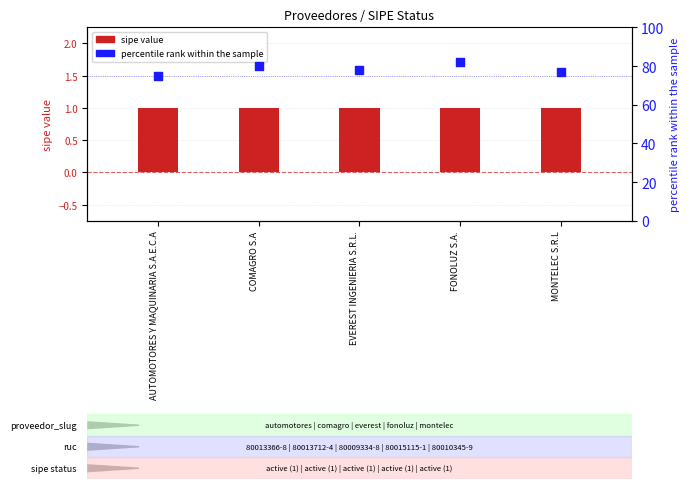

At how many categories does at least one series exceed 10?

5